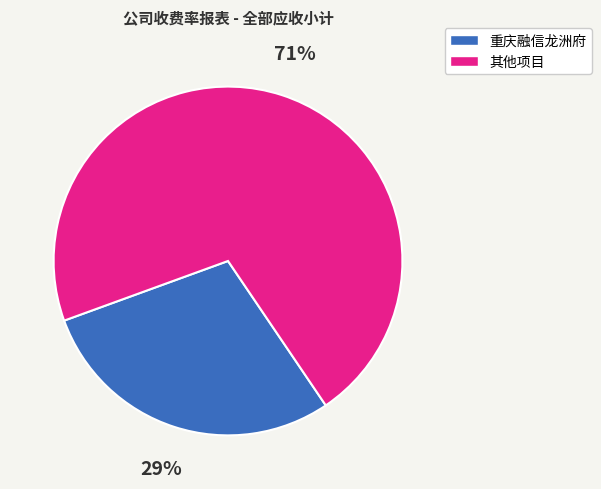

Which slice represents more than half of the pie?

其他项目